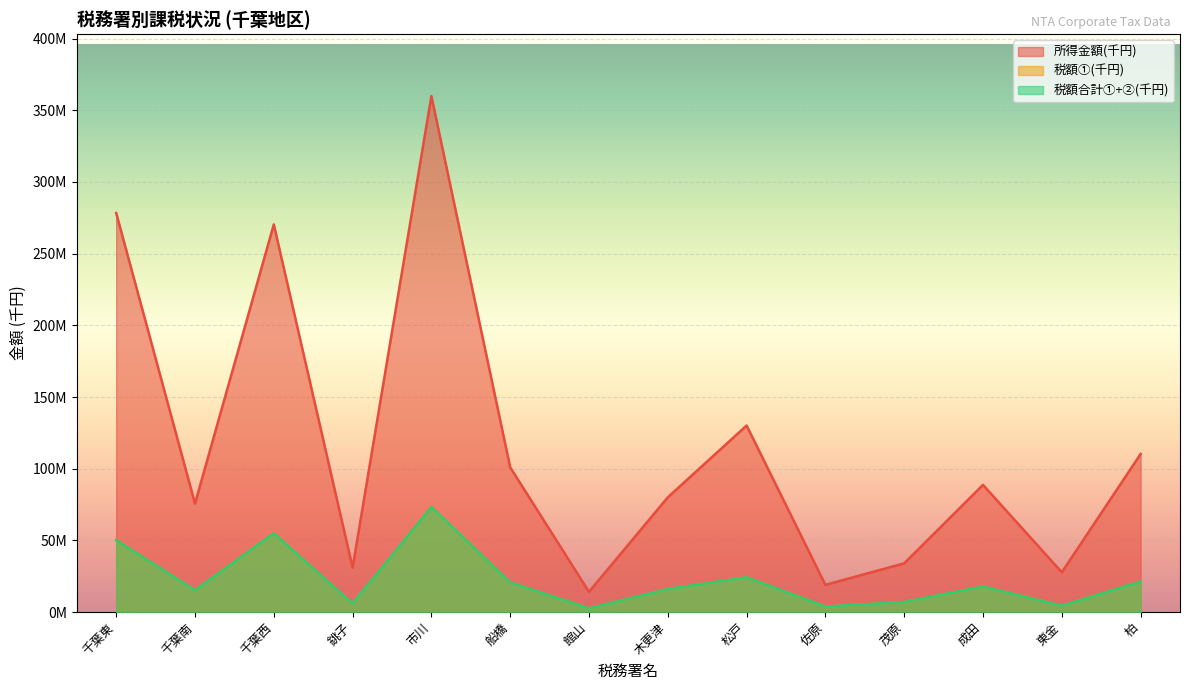

Is the value of 所得金額(千円) at 市川 greater than the value of 税額合計①+②(千円) at 木更津?

Yes